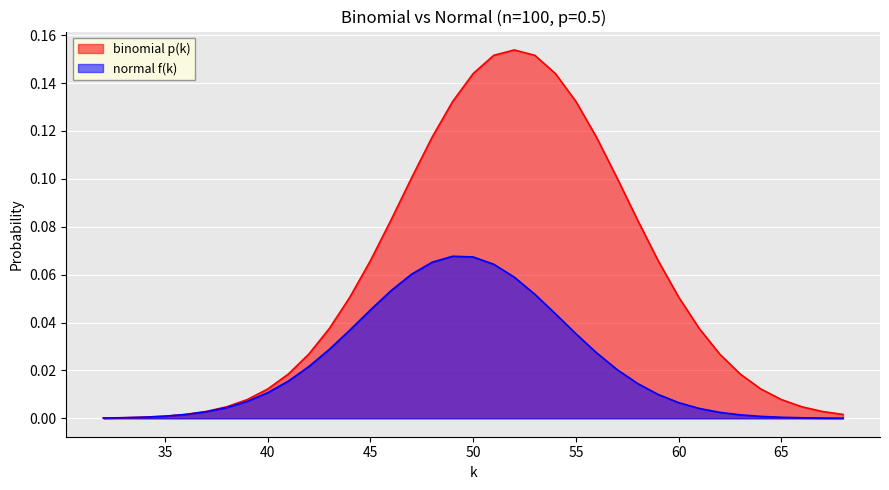

Which series has the largest total across all categories?

binomial p(k)